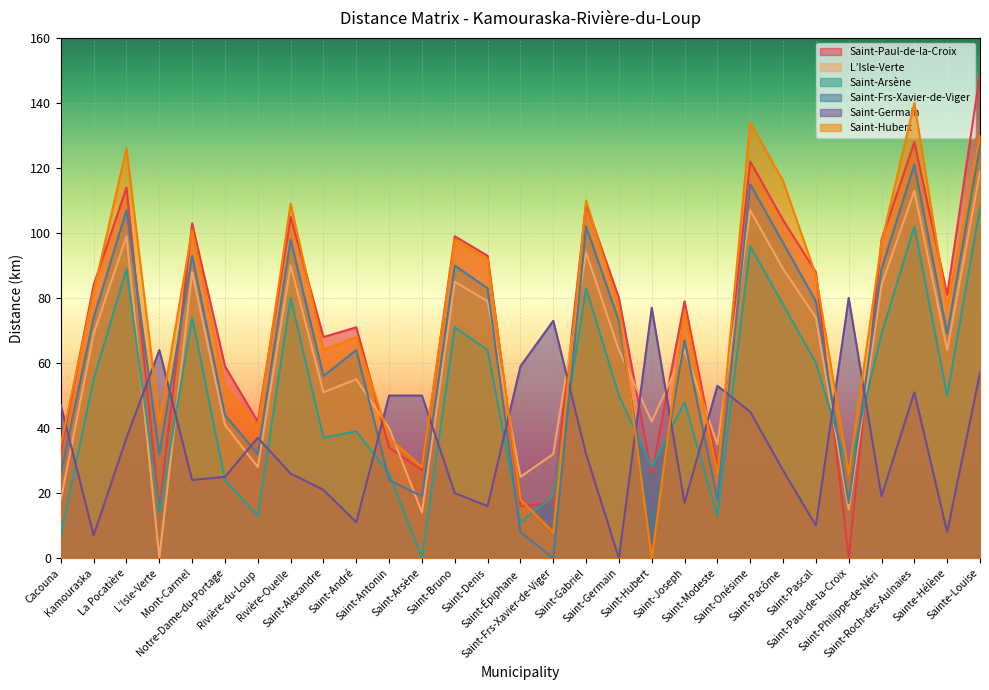

How many intersections are there between Saint-Arsène and Saint-Frs-Xavier-de-Viger?

8